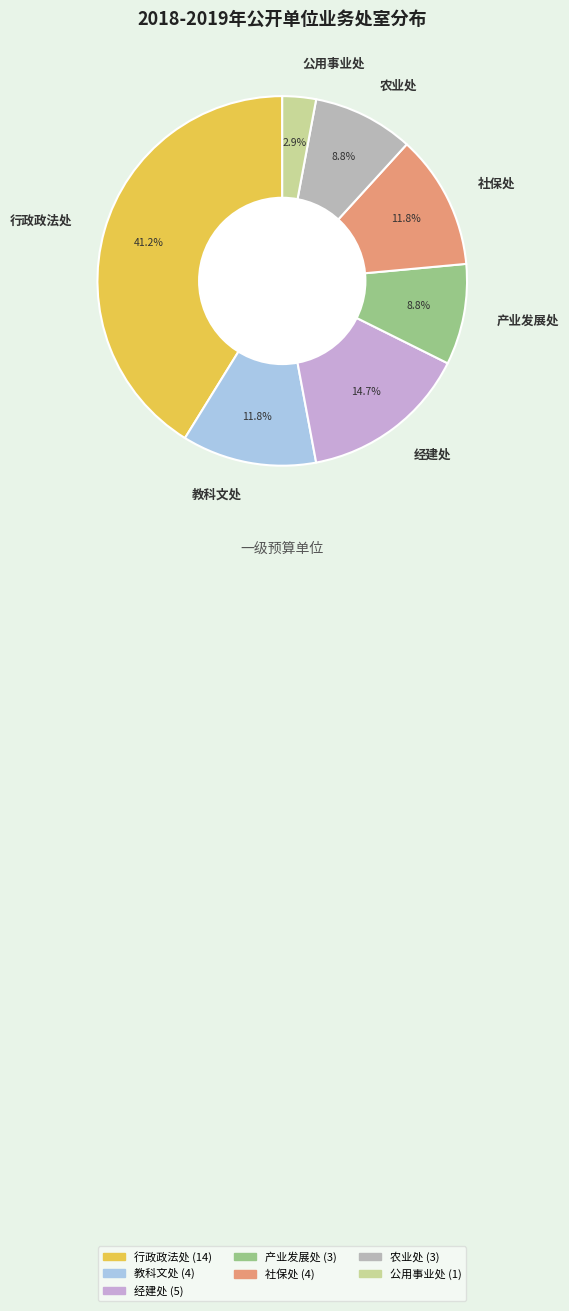

Does 教科文处 account for over 50% of the chart?

No